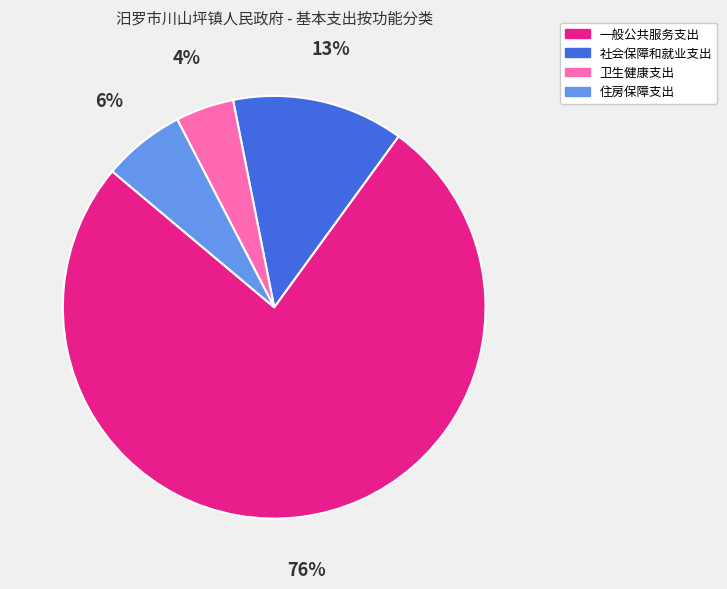

To the nearest percent, what is the difference between the 卫生健康支出 and 住房保障支出 slice percentages?

2%